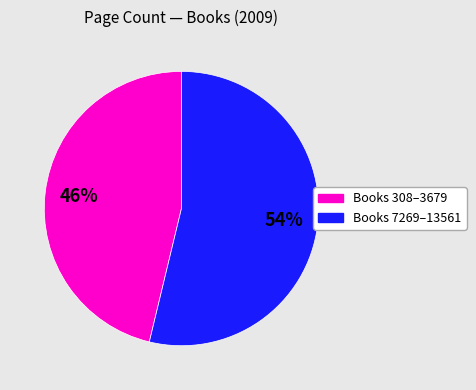

How many slices are in this pie chart?

2